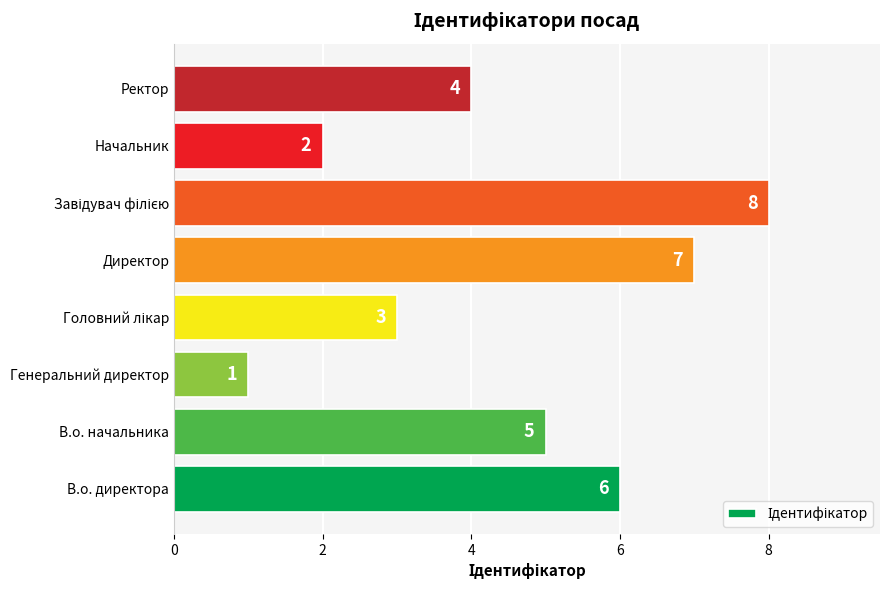

At which label is the value closest to 4?

Ректор